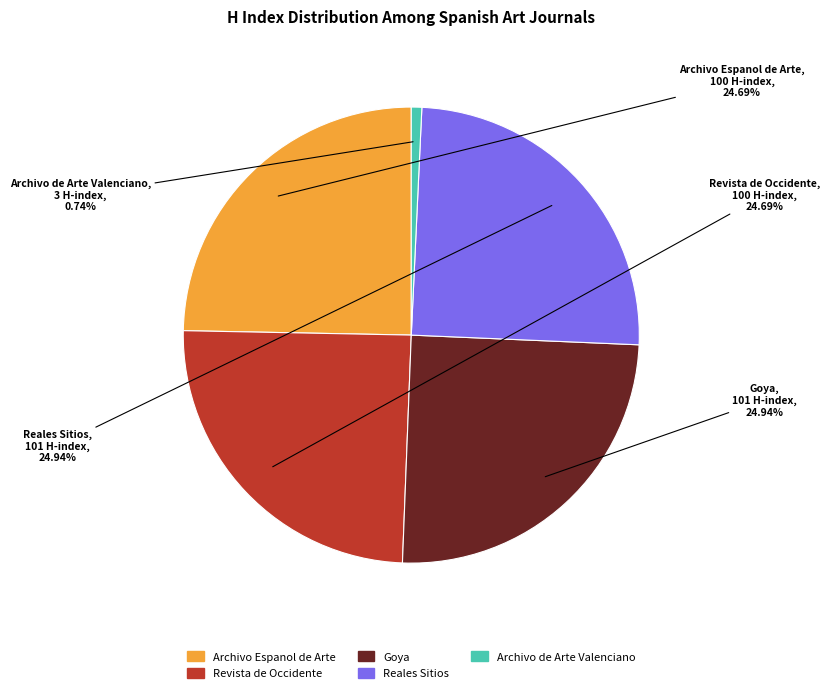

What portion of the pie excludes Reales Sitios?

75.1%